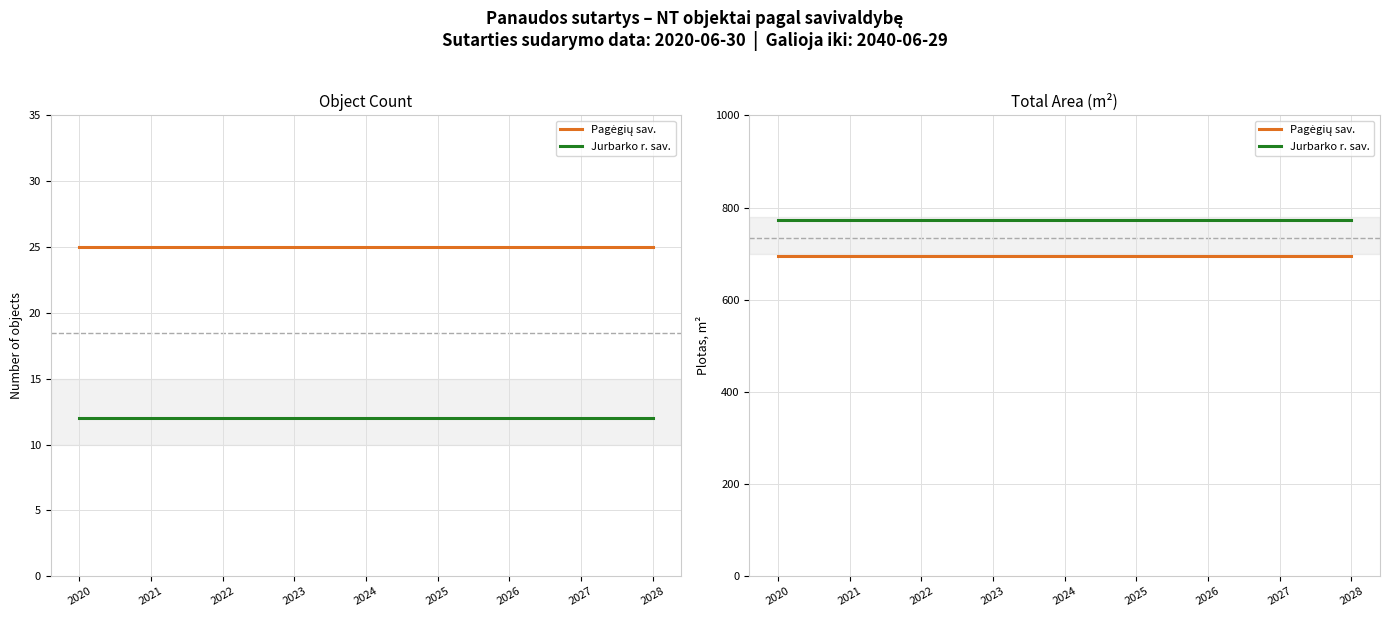

What is the minimum value shown in the chart?

695.6